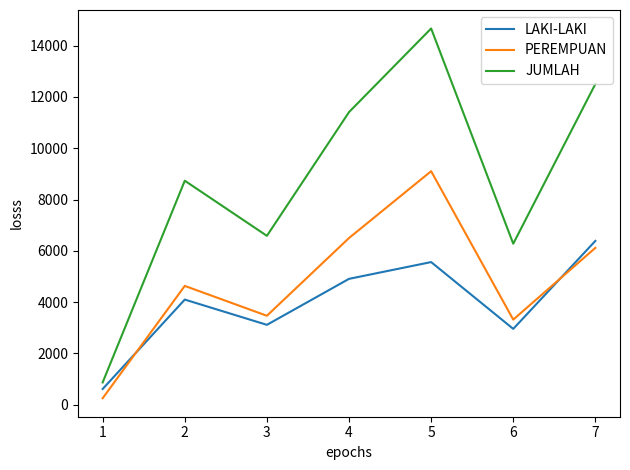

What value does the LAKI-LAKI series have at 7, to the nearest 50?

6400